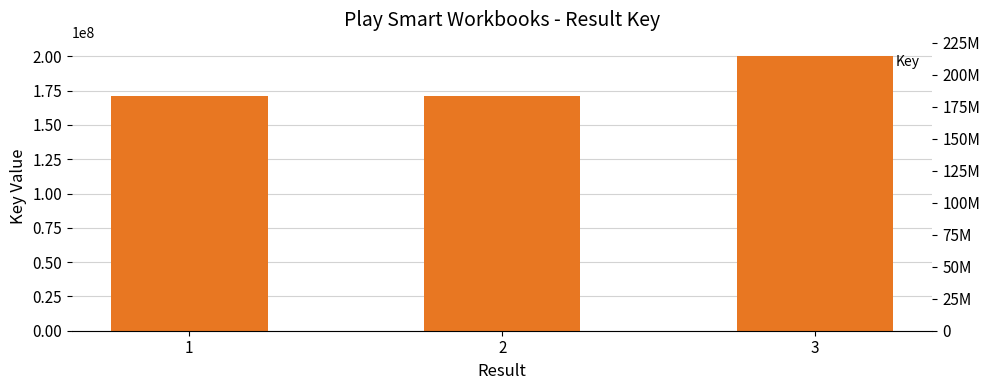

List the labels in order of value, smallest first.

2, 1, 3